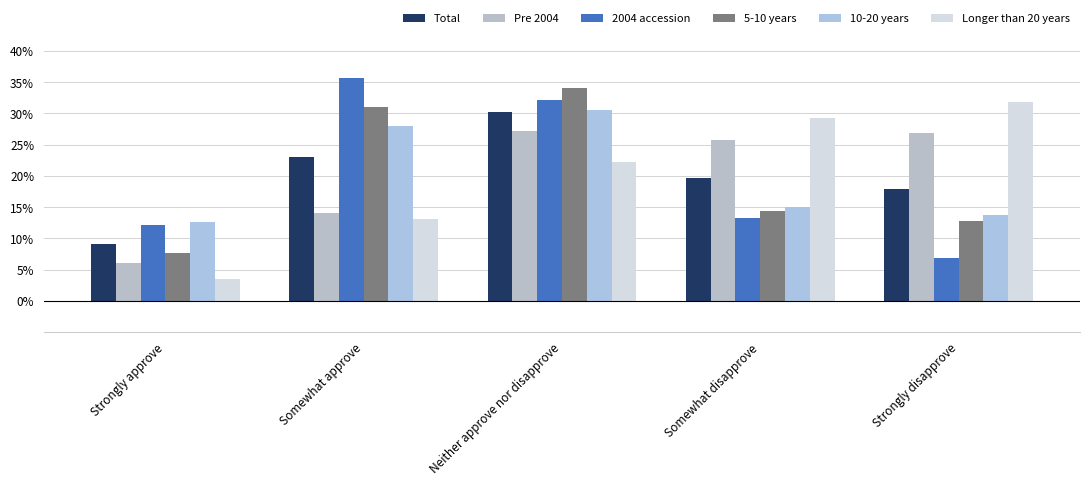

Reading right to left, list all the values displayed in this chart.

Total: Strongly disapprove=0.2	Somewhat disapprove=0.2	Neither approve nor disapprove=0.3	Somewhat approve=0.2	Strongly approve=0.1
Pre 2004: Strongly disapprove=0.3	Somewhat disapprove=0.3	Neither approve nor disapprove=0.3	Somewhat approve=0.1	Strongly approve=0.1
2004 accession: Strongly disapprove=0.1	Somewhat disapprove=0.1	Neither approve nor disapprove=0.3	Somewhat approve=0.4	Strongly approve=0.1
5-10 years: Strongly disapprove=0.1	Somewhat disapprove=0.1	Neither approve nor disapprove=0.3	Somewhat approve=0.3	Strongly approve=0.1
10-20 years: Strongly disapprove=0.1	Somewhat disapprove=0.1	Neither approve nor disapprove=0.3	Somewhat approve=0.3	Strongly approve=0.1
Longer than 20 years: Strongly disapprove=0.3	Somewhat disapprove=0.3	Neither approve nor disapprove=0.2	Somewhat approve=0.1	Strongly approve=0.0